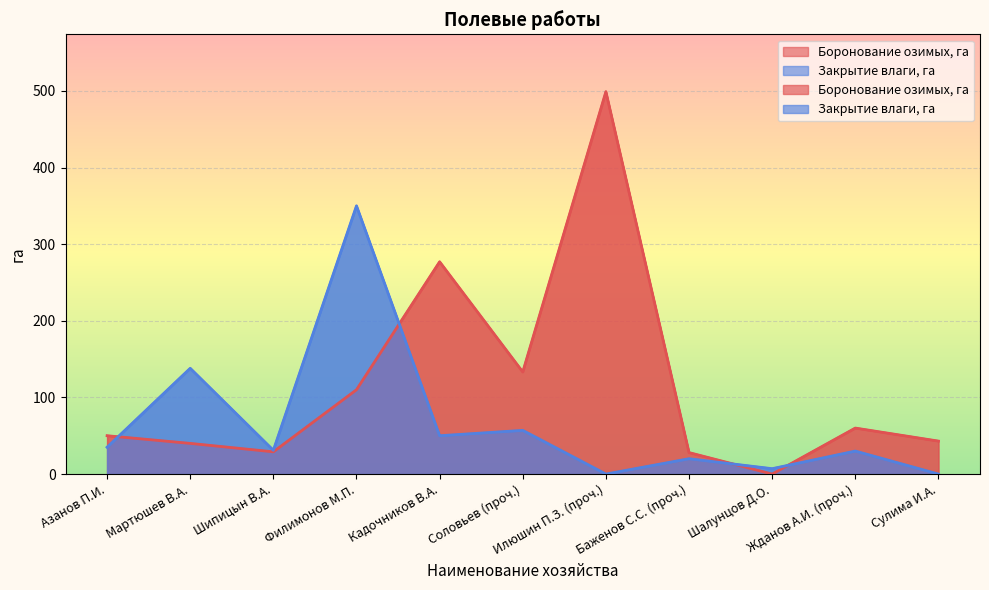

Which category has the highest value in the Боронование озимых, га series?

Илюшин П.З. (проч.)